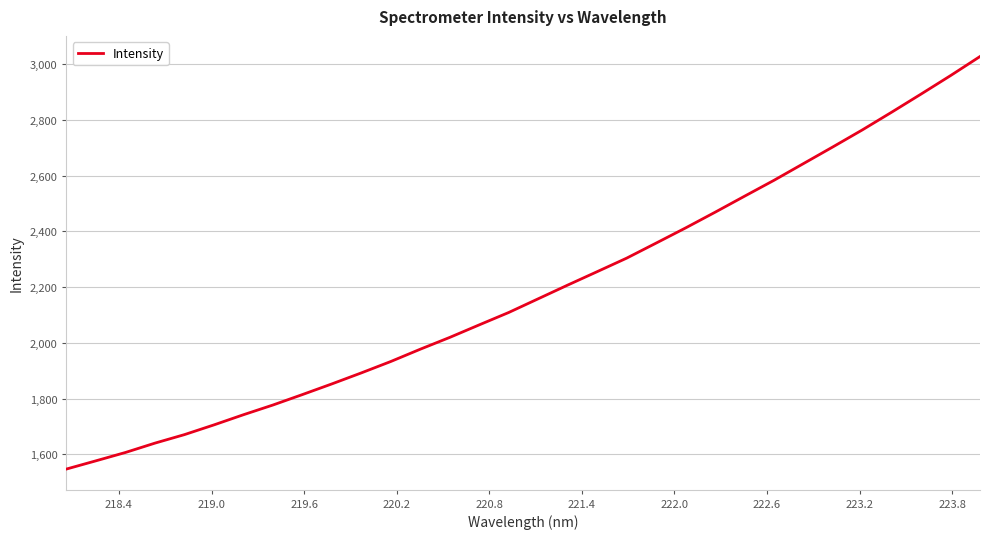

What is the difference between the maximum and second lowest values?

1450.7